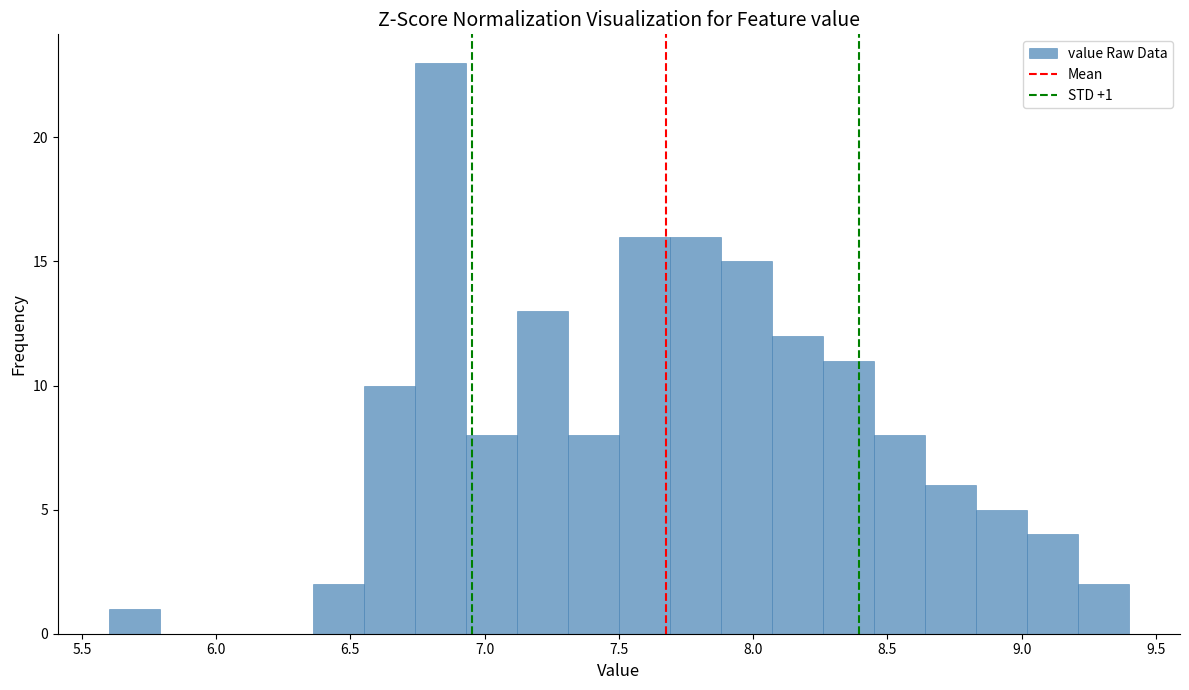

Around what value on the x-axis is the tallest bar? Give the approximate position of its centre, as read against the axis.

6.85